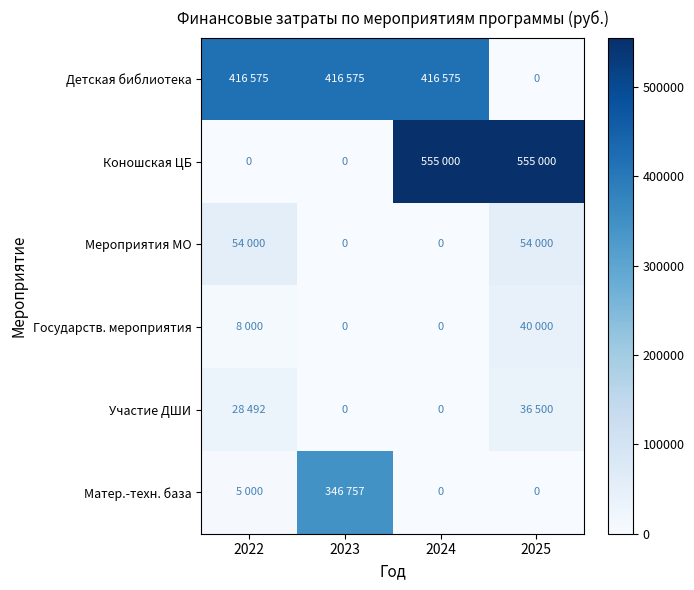

What is the difference between the maximum and minimum values in the Детская библиотека series?

416575